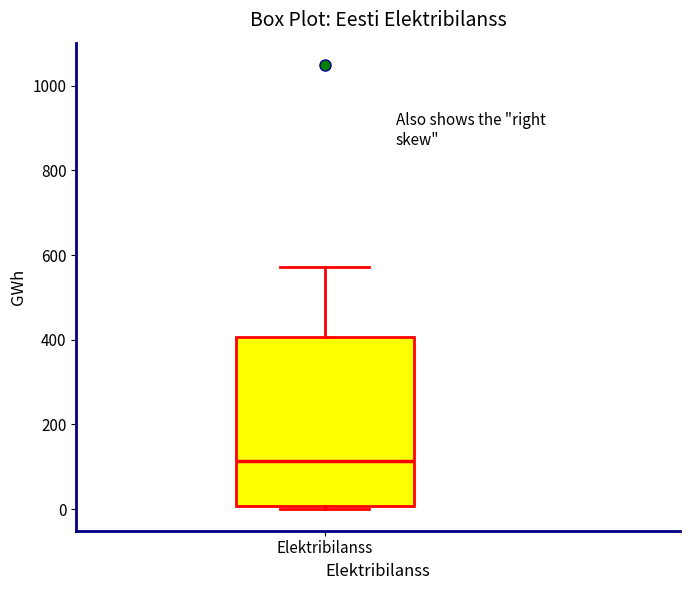

Read this box plot against the y-axis: the position of the median line, the range covered by the box, and the ends of both whiskers. The values are not printed on the chart, so give them approximately, as read against the axis.

median 120, box 0 to 400, whiskers 0 (just below the box's lower edge) to 580